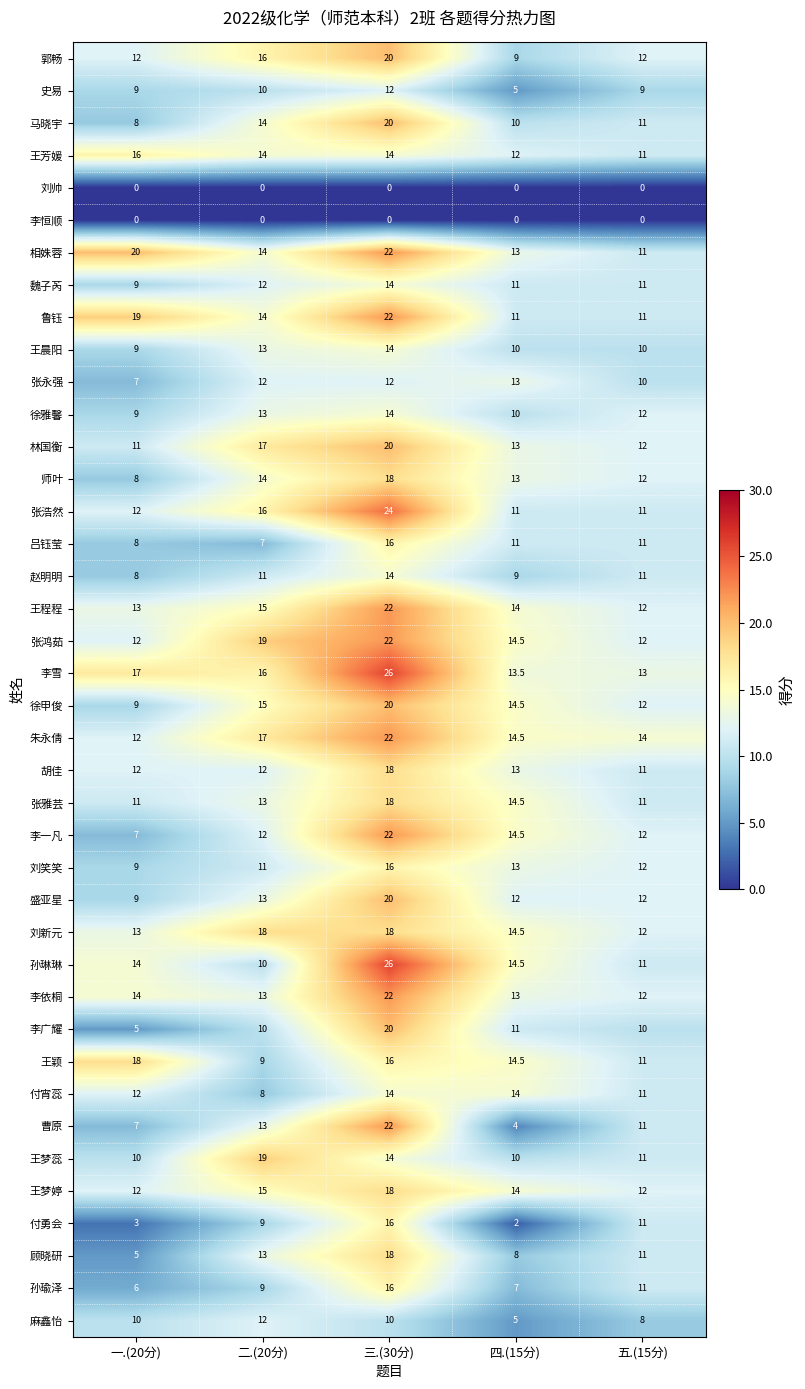

Is it true that 赵明明 equals 8.0 at 一.(20分)?

True